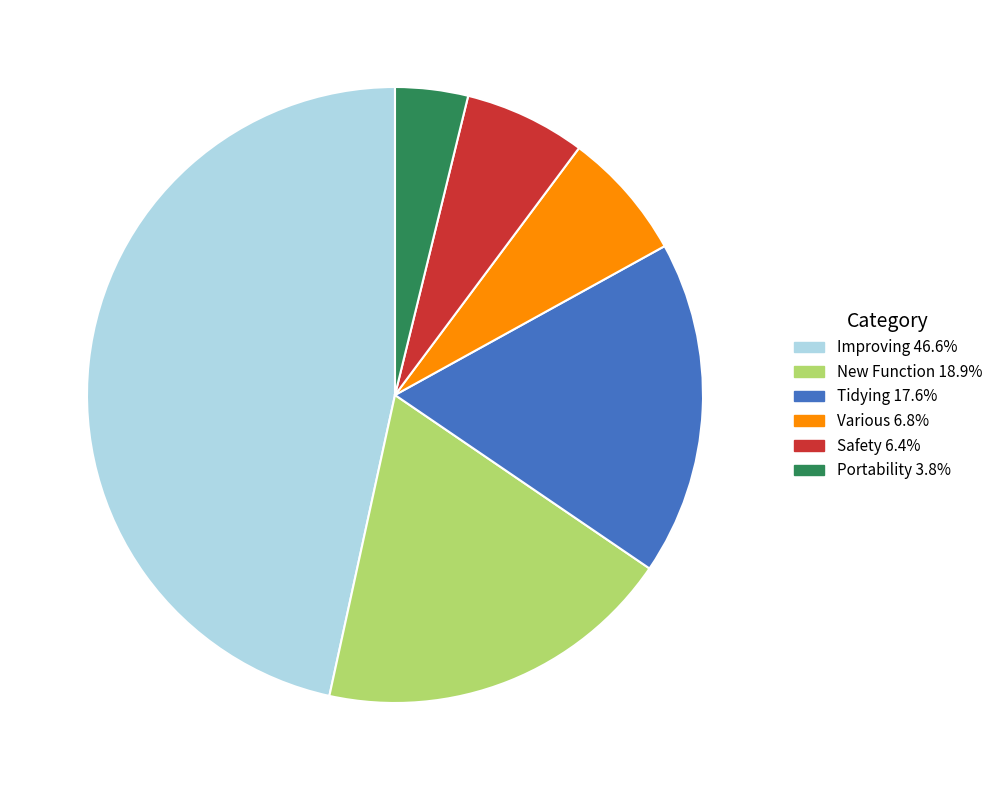

Do Tidying and New Function together represent more than half of the pie?

No